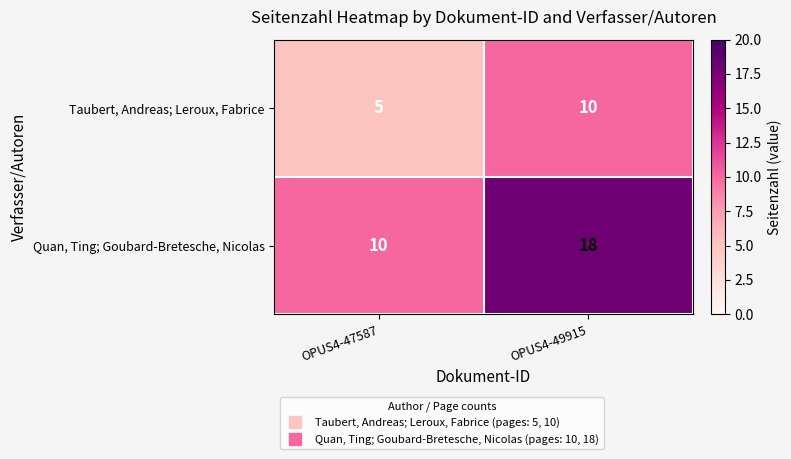

What is the difference between the highest and lowest values at OPUS4-49915?

8